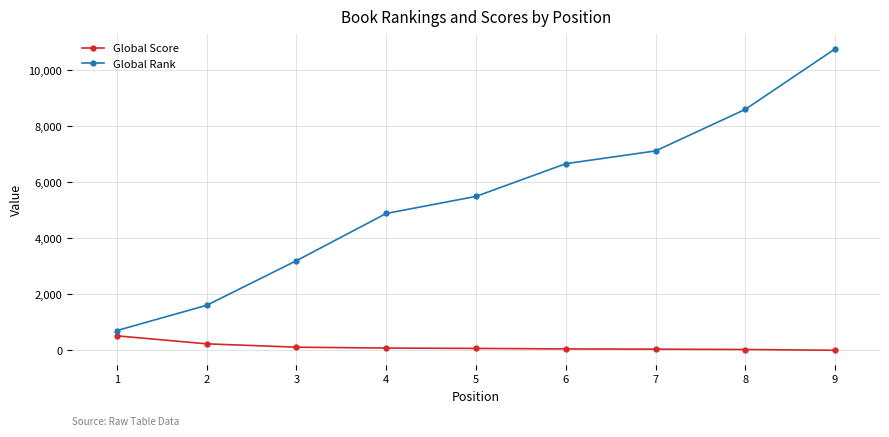

Rank the series at 1 from lowest to highest value.

Global Score, Global Rank